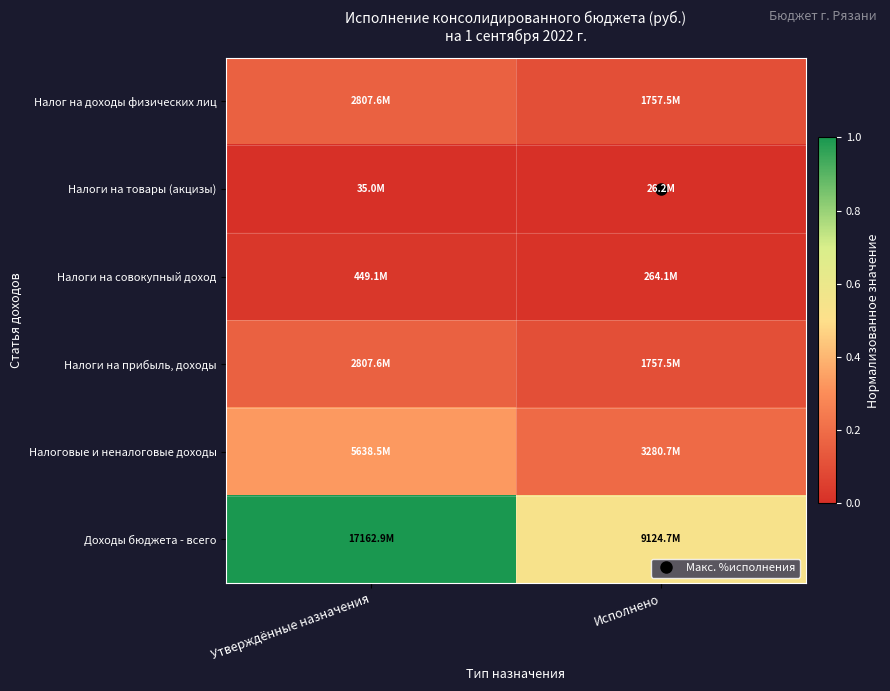

Reading right to left, transcribe all the data shown in this chart.

Налог на доходы физических лиц: Исполнено=0.1	Утверждённые назначения=0.2
Налоги на товары (акцизы): Исполнено=0.0	Утверждённые назначения=0.0
Налоги на совокупный доход: Исполнено=0.0	Утверждённые назначения=0.0
Налоги на прибыль, доходы: Исполнено=0.1	Утверждённые назначения=0.2
Налоговые и неналоговые доходы: Исполнено=0.2	Утверждённые назначения=0.3
Доходы бюджета - всего: Исполнено=0.5	Утверждённые назначения=1.0